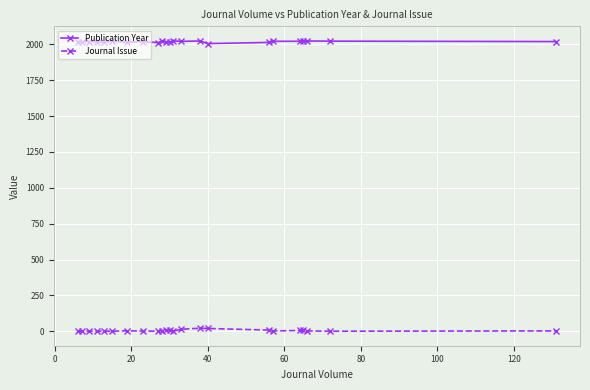

What is the difference between the second highest and second lowest values in the Journal Issue series?

19.0